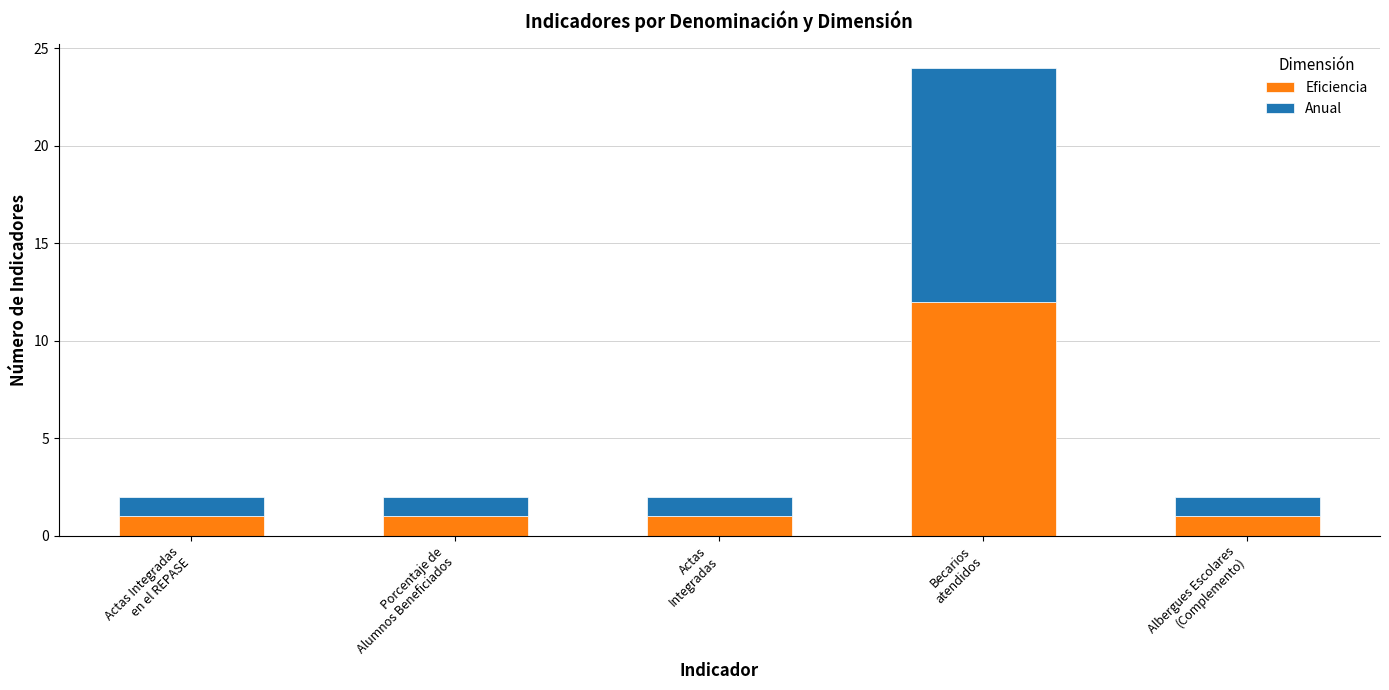

What is the highest value of the Eficiencia series?

12